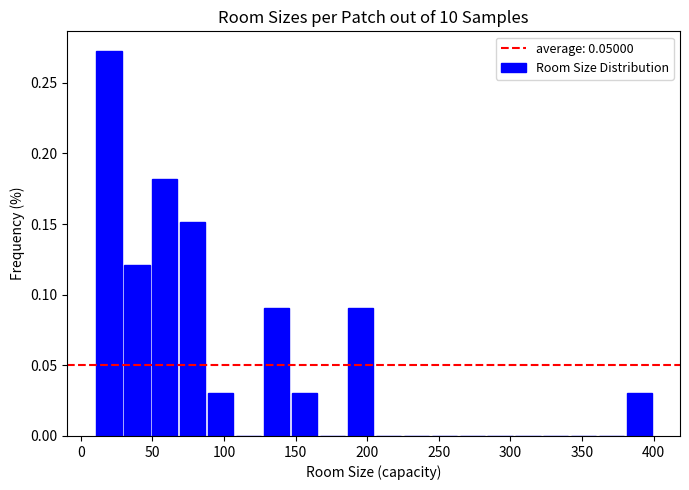

Around what value on the x-axis is the tallest bar? Give the approximate position of its centre, as read against the axis.

20